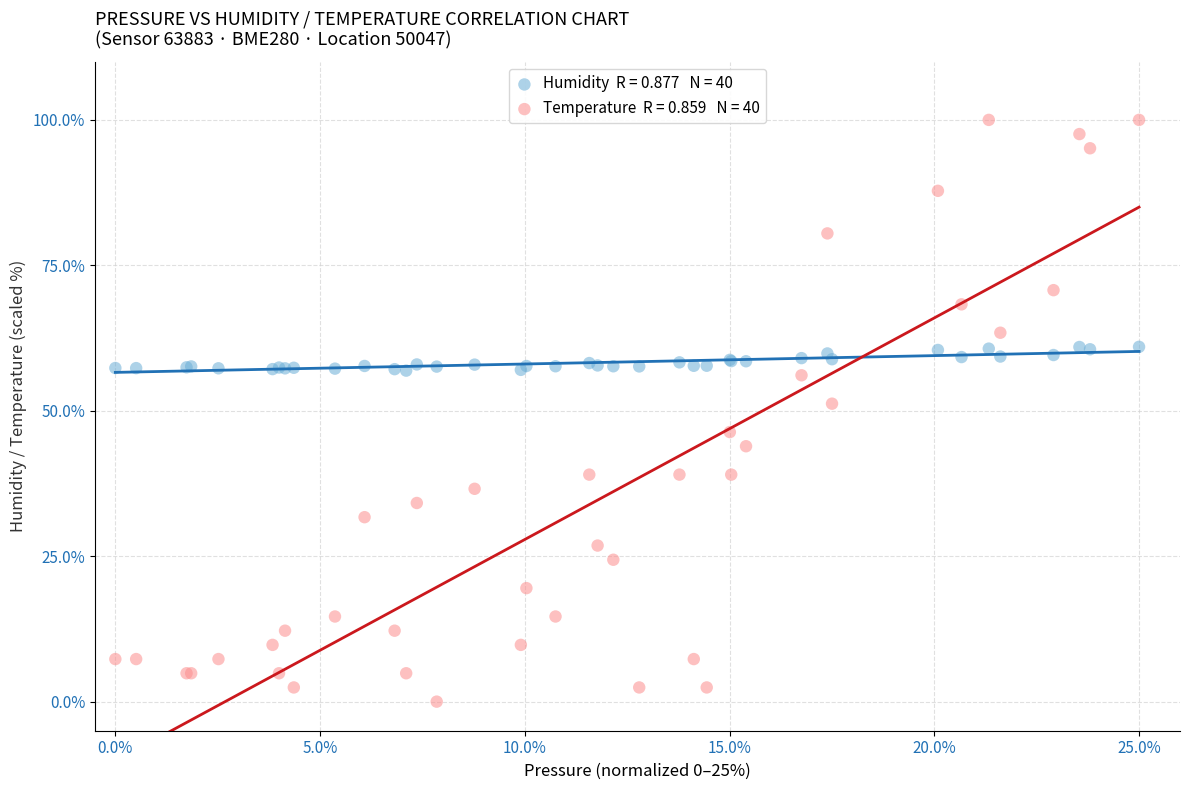

Across all series, what Y value is closest to 50?

51.2